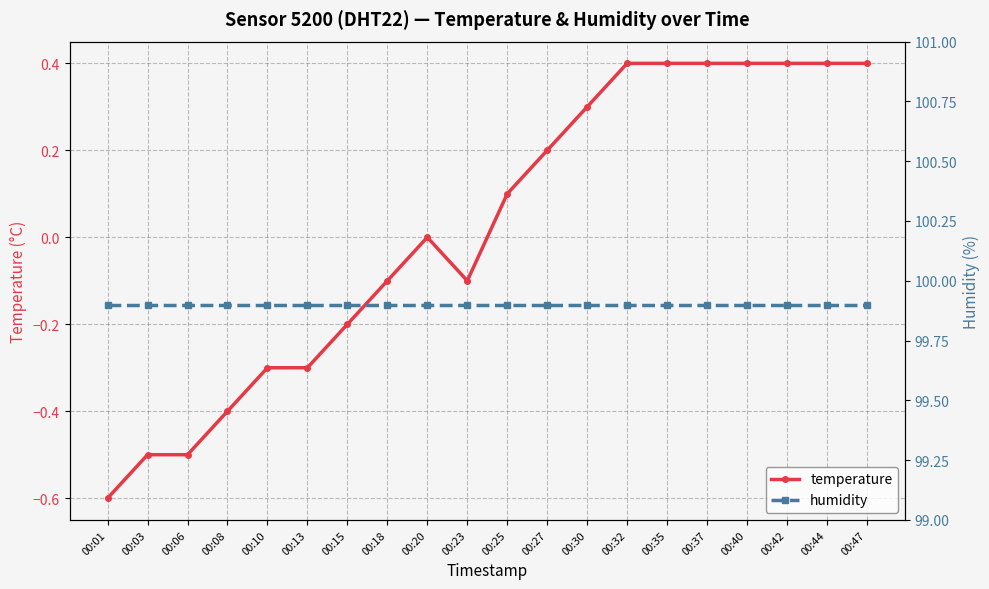

True or false: temperature and humidity intersect in this chart.

False